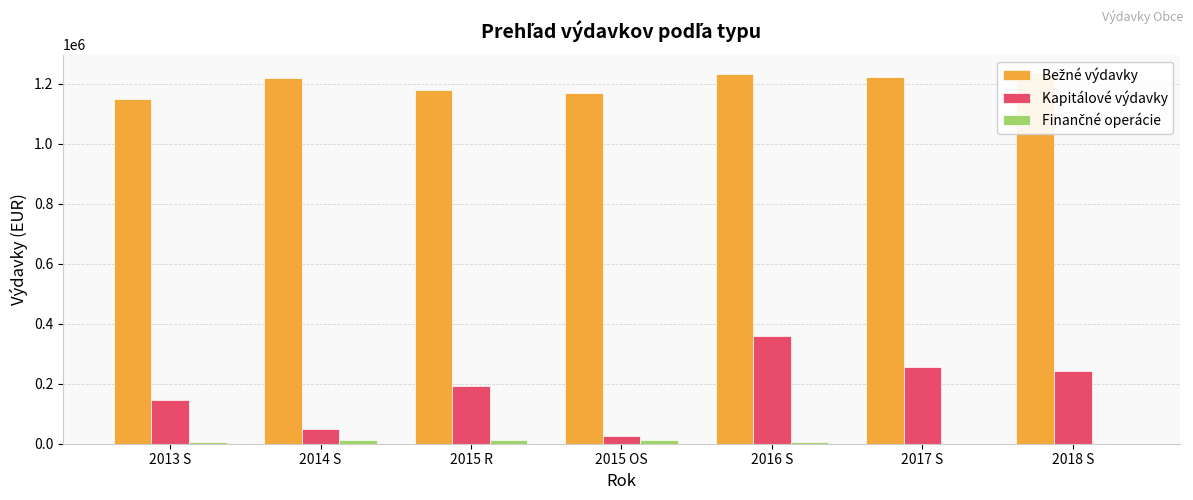

Where does the Finančné operácie series first go above 7015?

2013 S